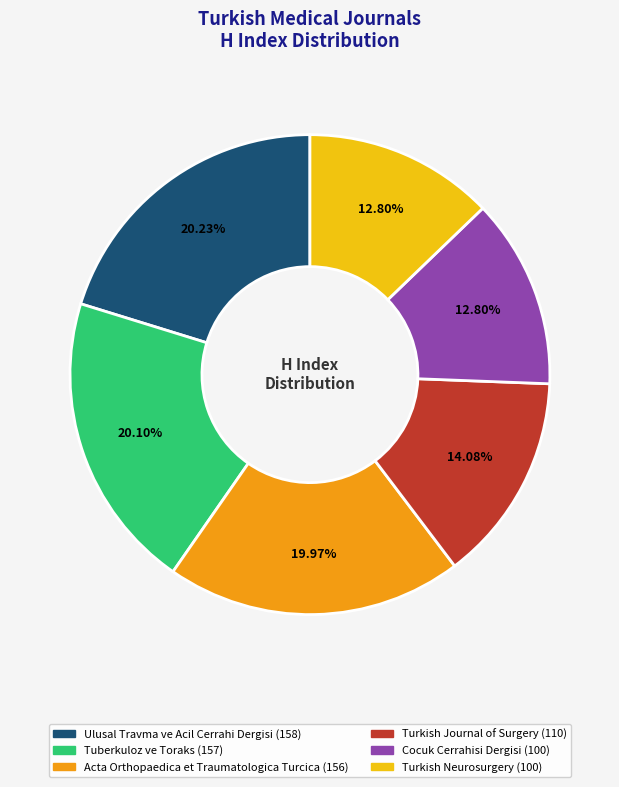

True or false: Turkish Journal of Surgery accounts for 4% of the total.

False